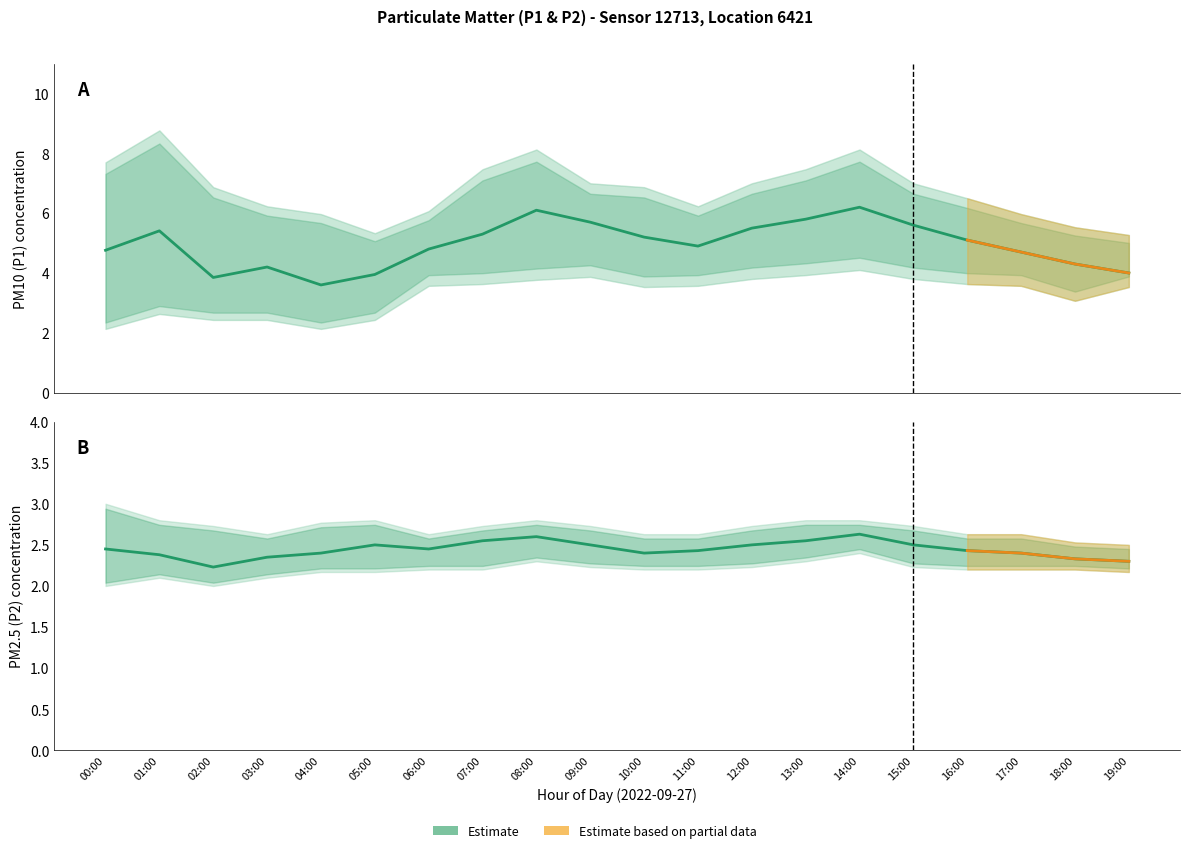

How many interior local valleys does the P2 series have?

3